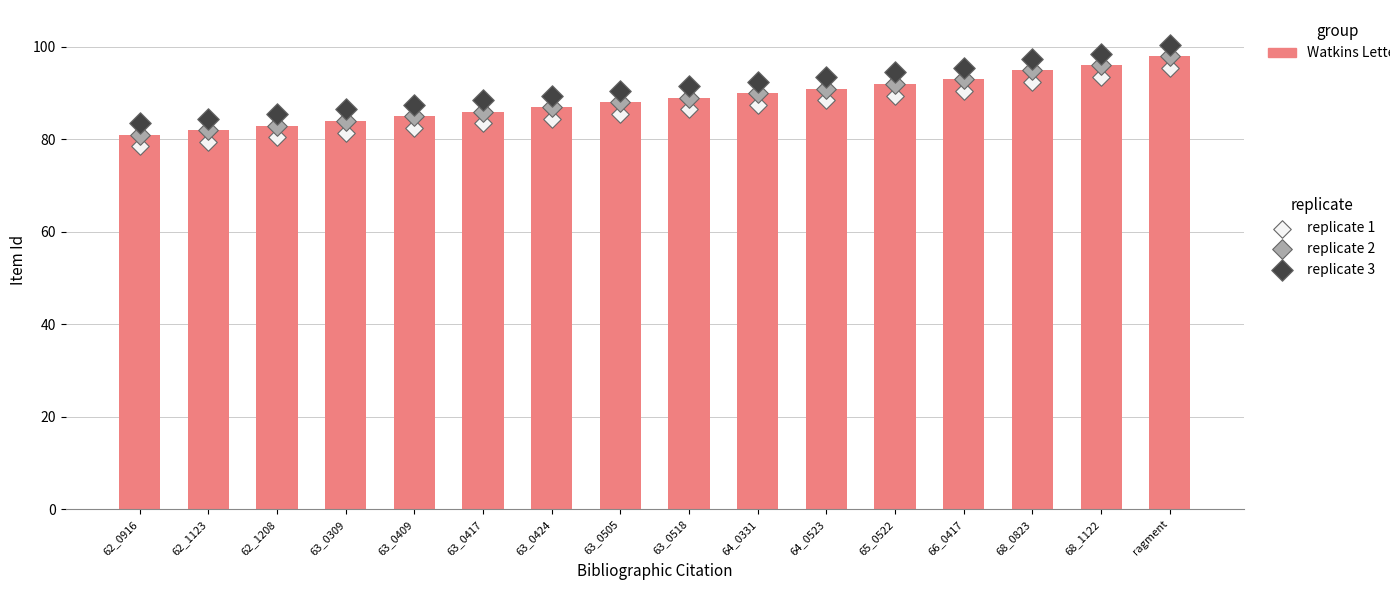

Approximately how many times larger is the value at 63_0409 compared to 68_0823?

0.9